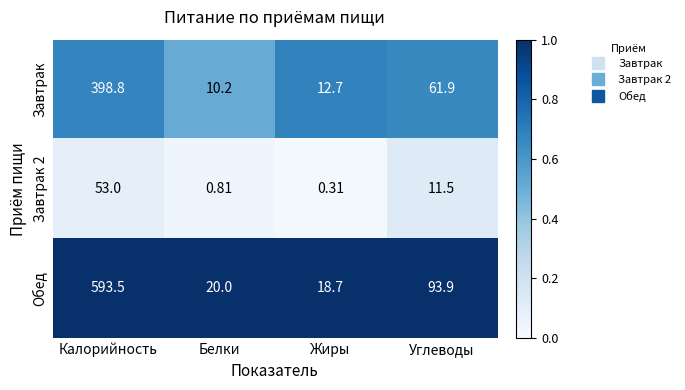

At which category is the sum across all series the highest?

Калорийность